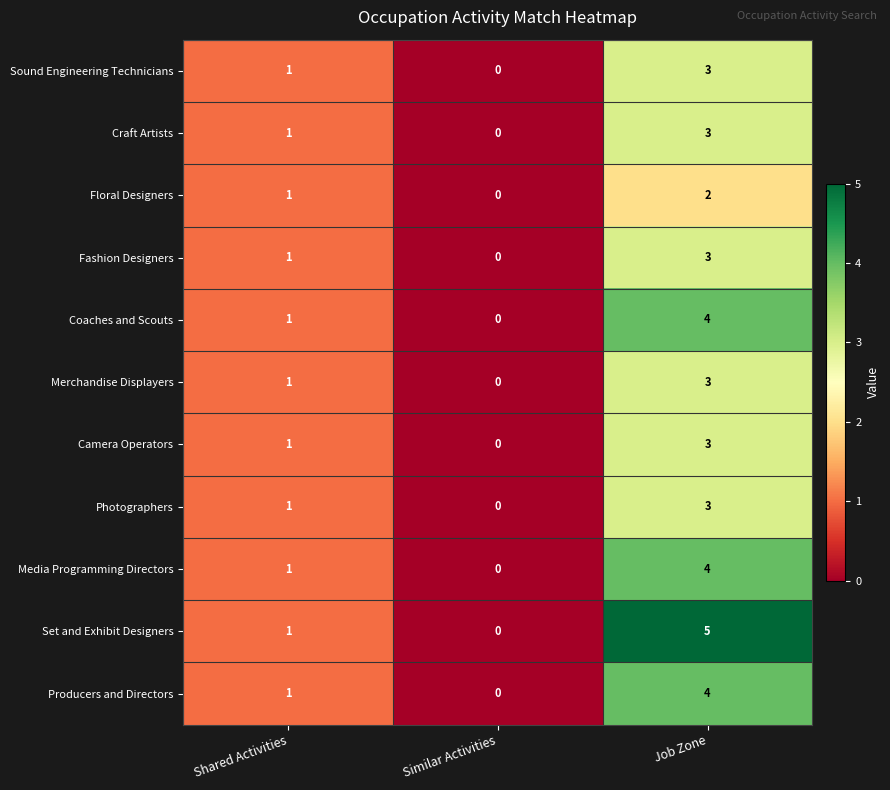

Which series has the largest range (max minus min)?

Set and Exhibit Designers